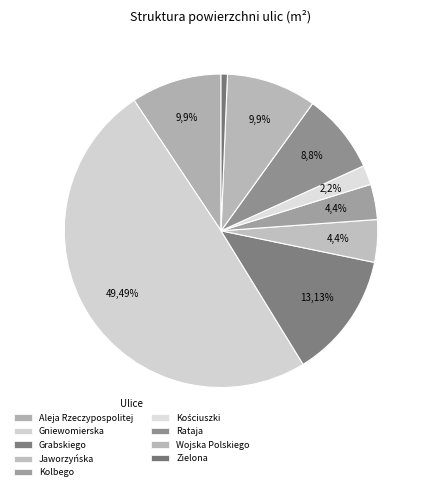

Which slice is the largest?

Gniewomierska